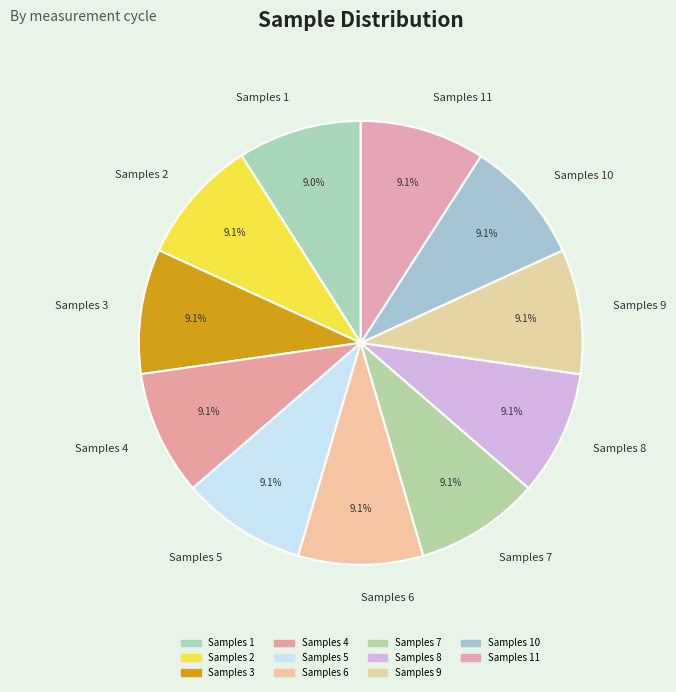

Do Samples 9 and Samples 4 together represent more than half of the pie?

No